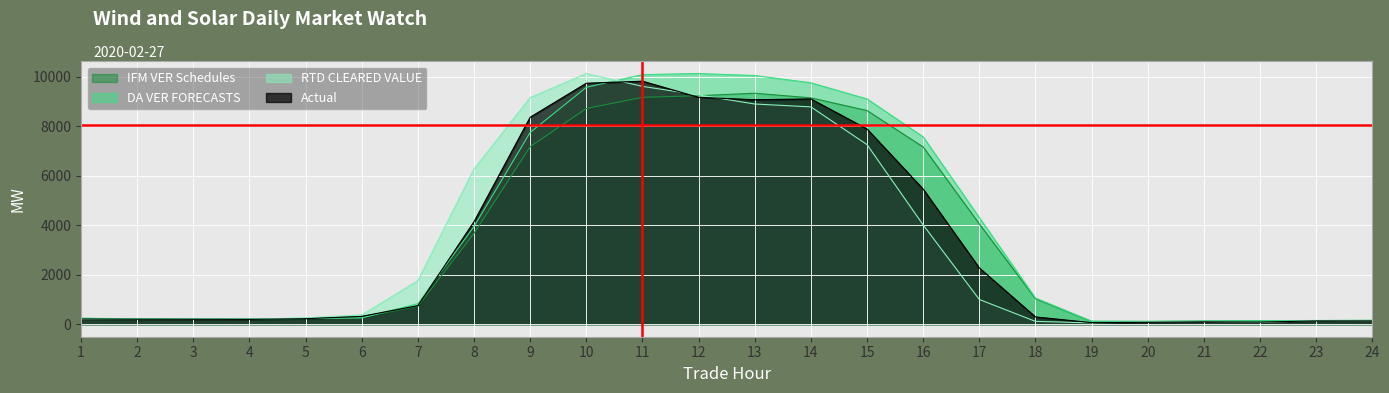

Which category has the lowest value across all series?

19